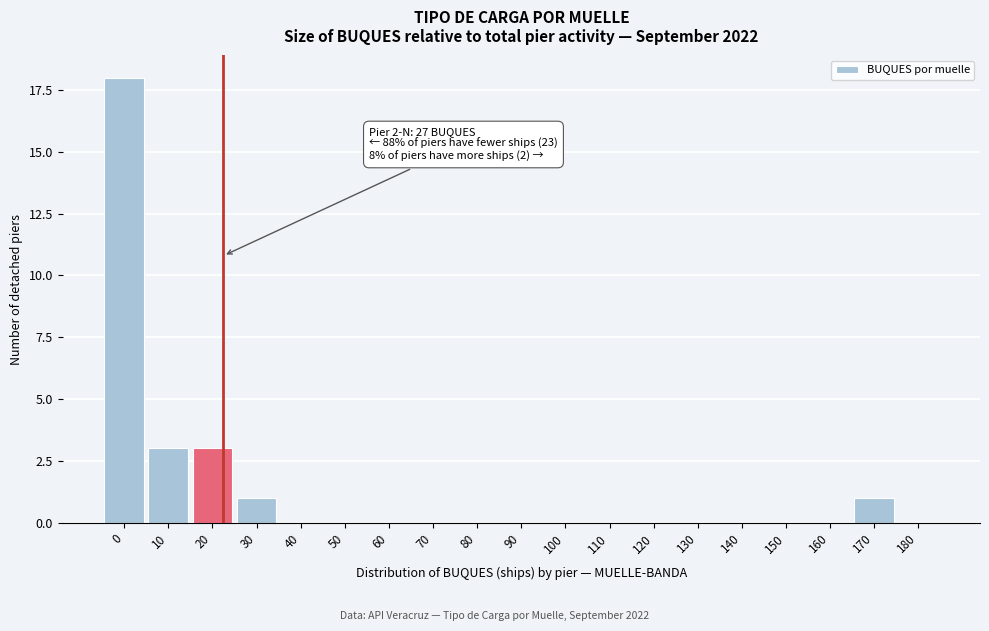

Reading left to right, extract all data points from this chart.

0=18	10=3	20=3	30=1	40=0	50=0	60=0	70=0	80=0	90=0	100=0	110=0	120=0	130=0	140=0	150=0	160=0	170=1	180=0